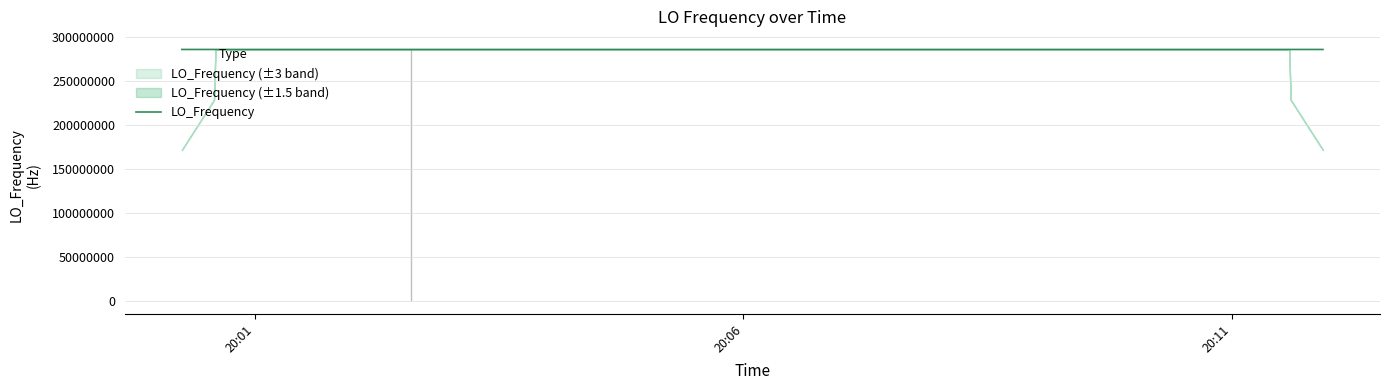

What is the lowest value of the LO_Frequency series?

286043496.2